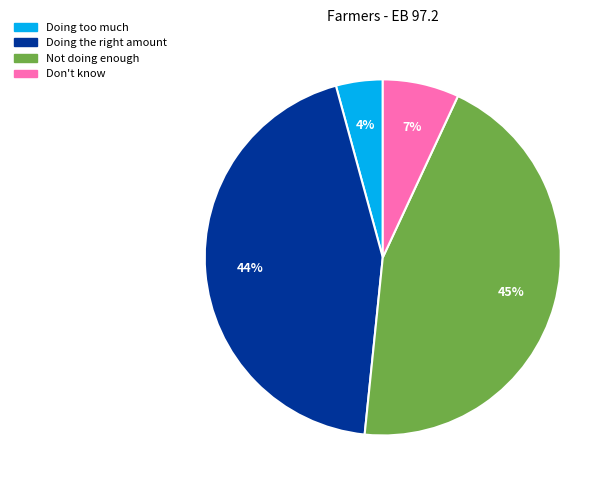

Rank the categories by value from lowest to highest.

Doing too much, Don't know, Doing the right amount, Not doing enough